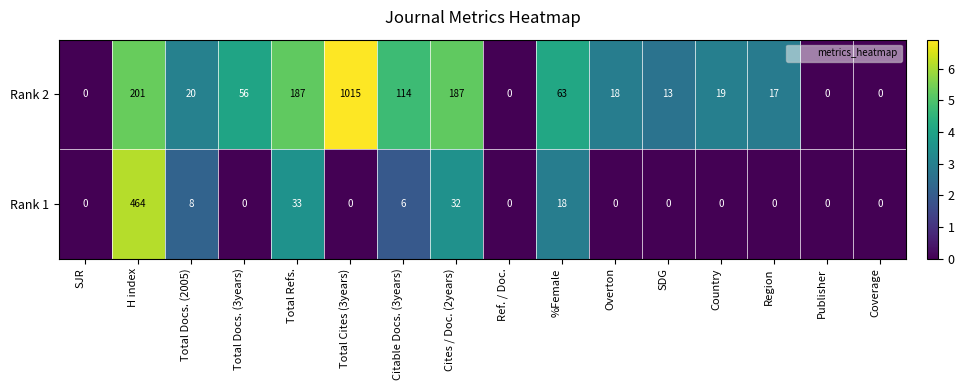

Which series changed the most between %Female and Country?

Rank 2